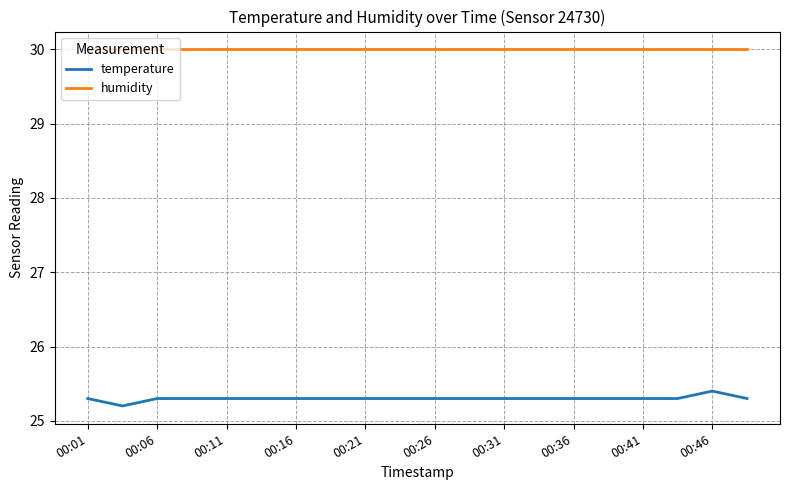

What is the lowest value of the temperature series?

25.2